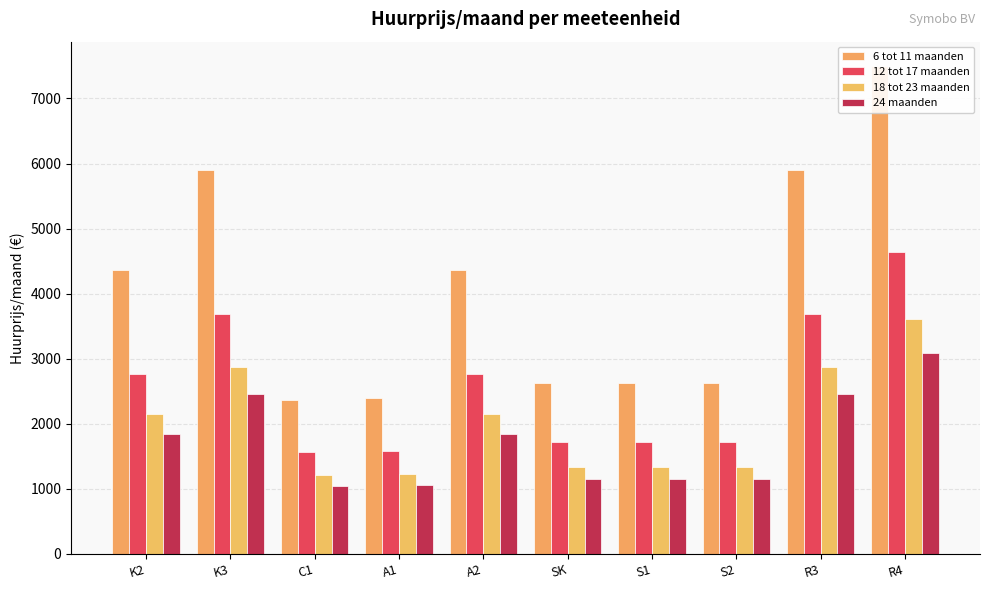

What is the value of the 6 tot 11 maanden bar at the 7th from the left?

2626.7